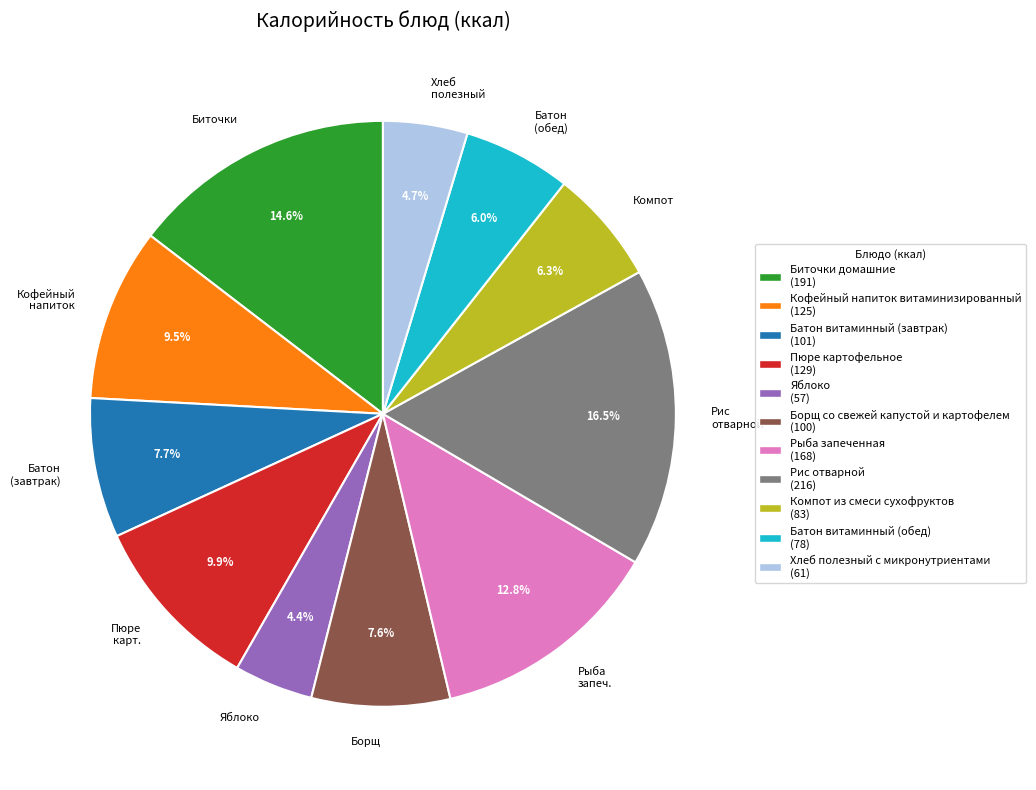

Combined, do Кофейный напиток and Биточки account for over 50%?

No